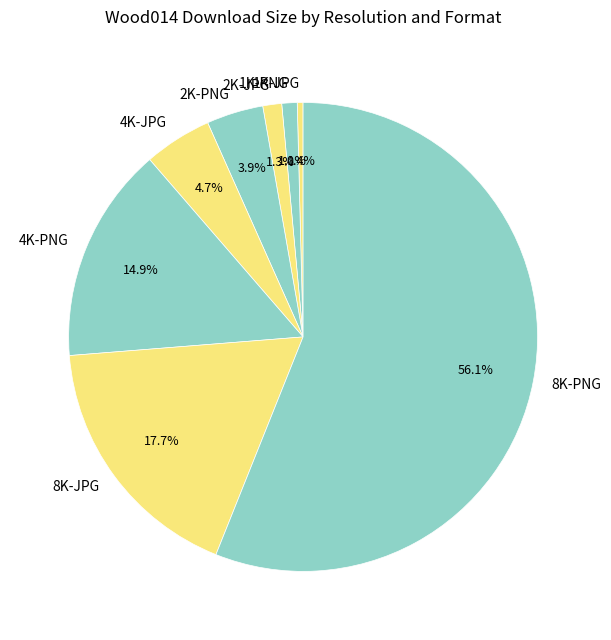

Count the number of slices in the pie.

8